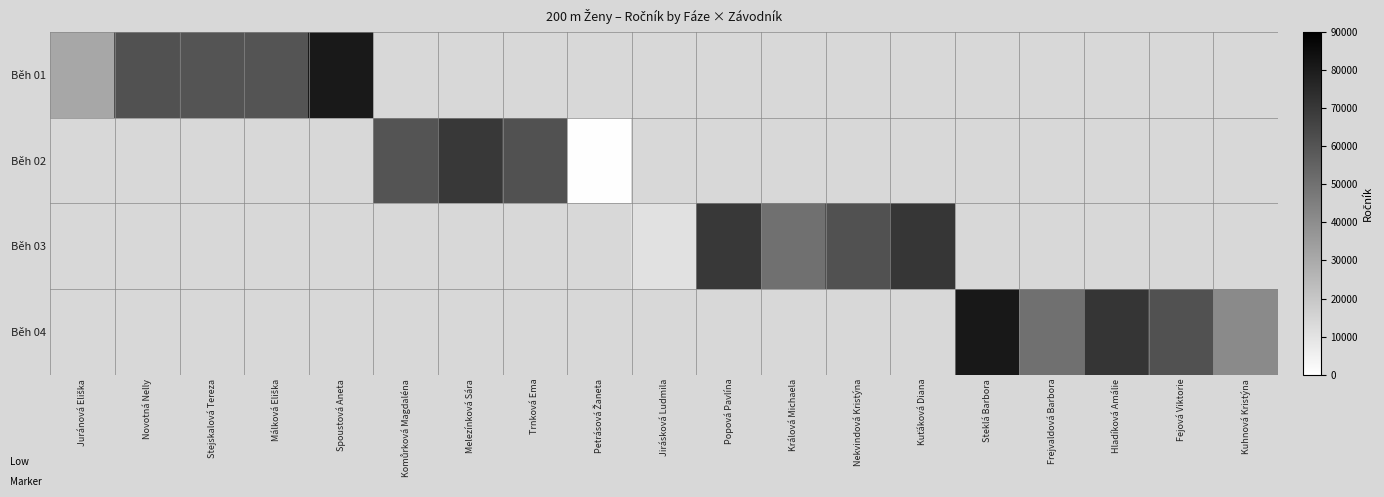

Rank the series by their maximum value, from highest to lowest.

Běh 01, Běh 02, Běh 03, Běh 04